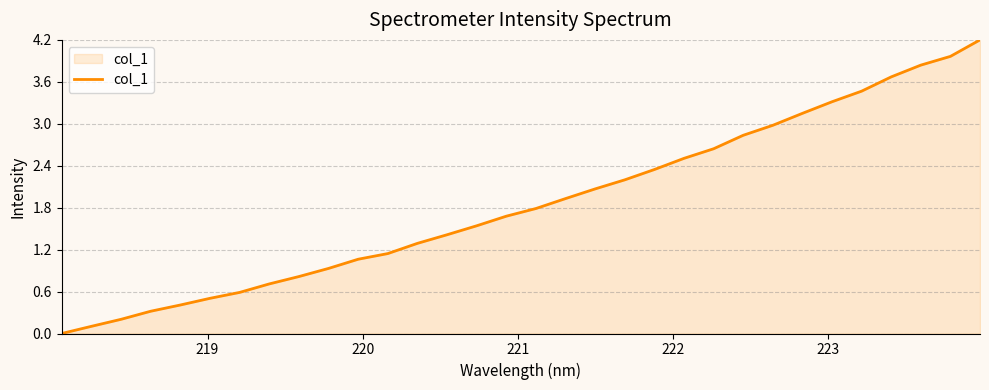

What is the difference between the maximum and minimum values?

4.2